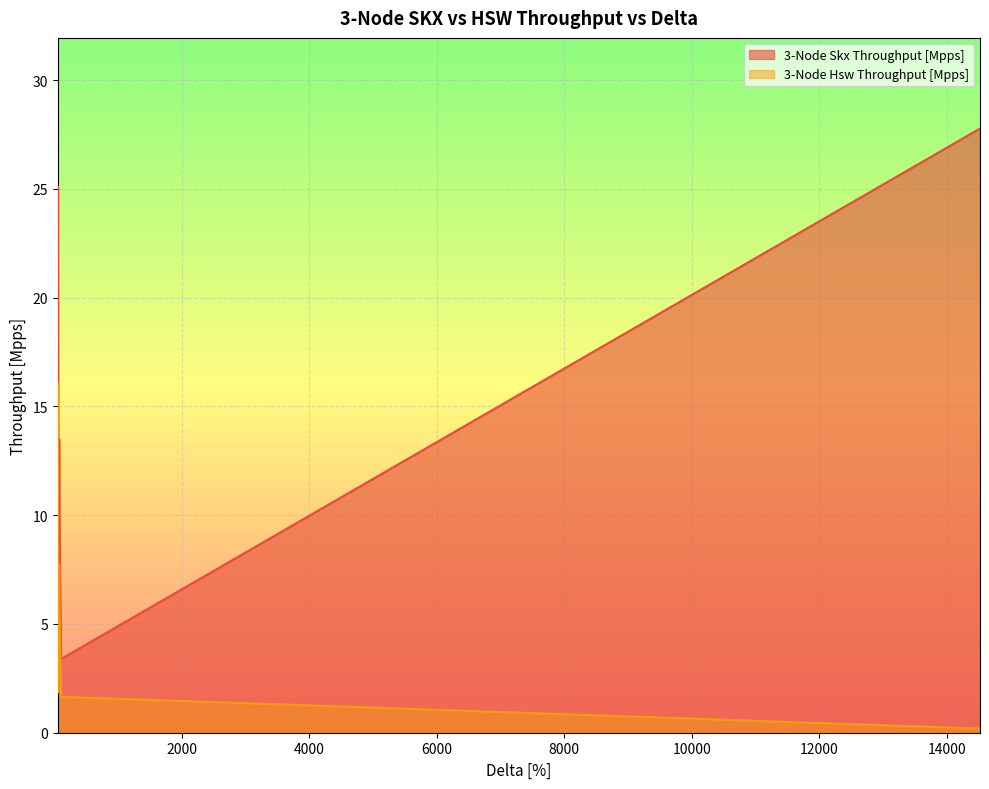

The value of 3-Node Skx Throughput [Mpps] at 66 is 14.2. True or false?

False